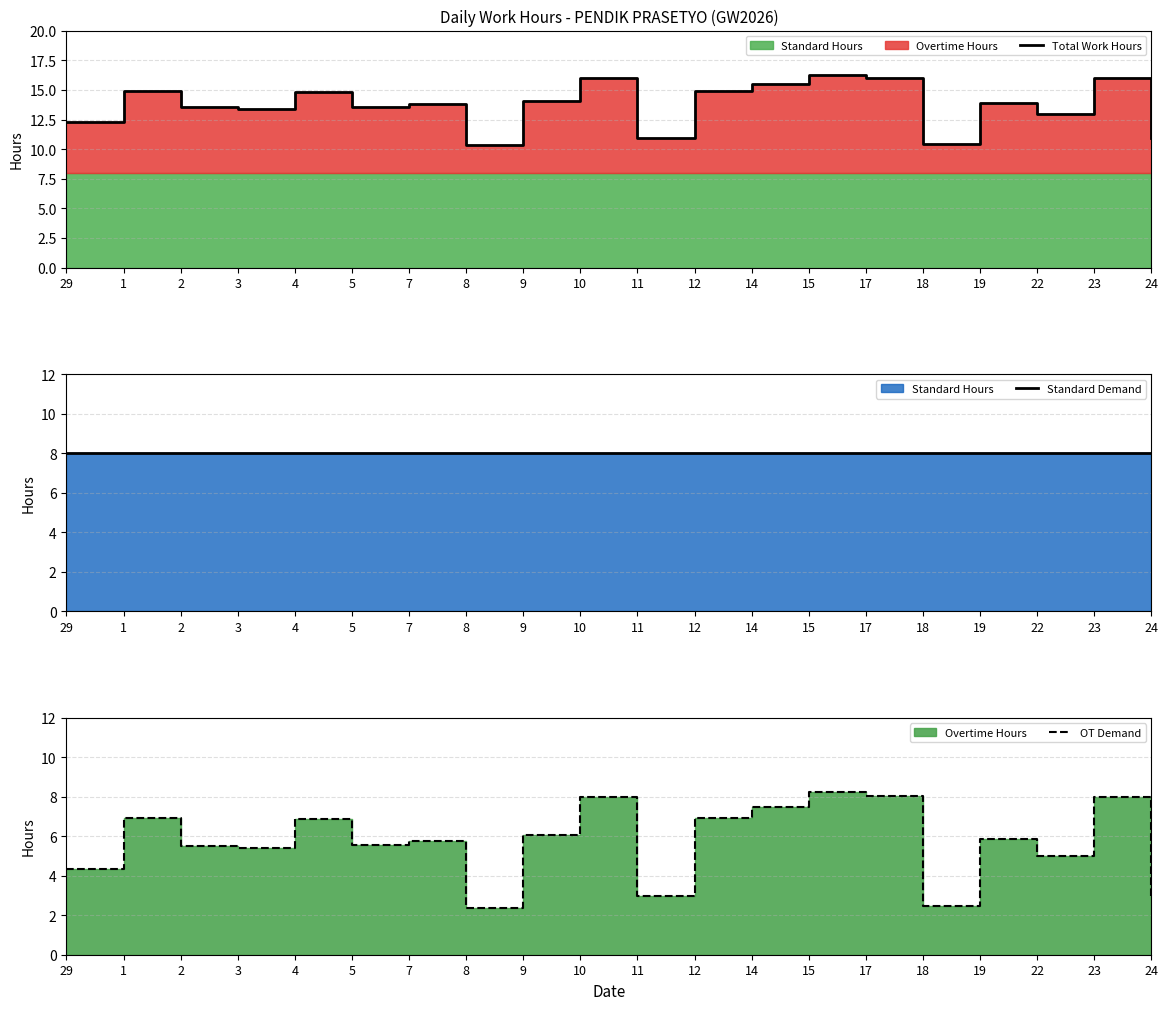

What is the average value of the Standard Demand series?

8.0